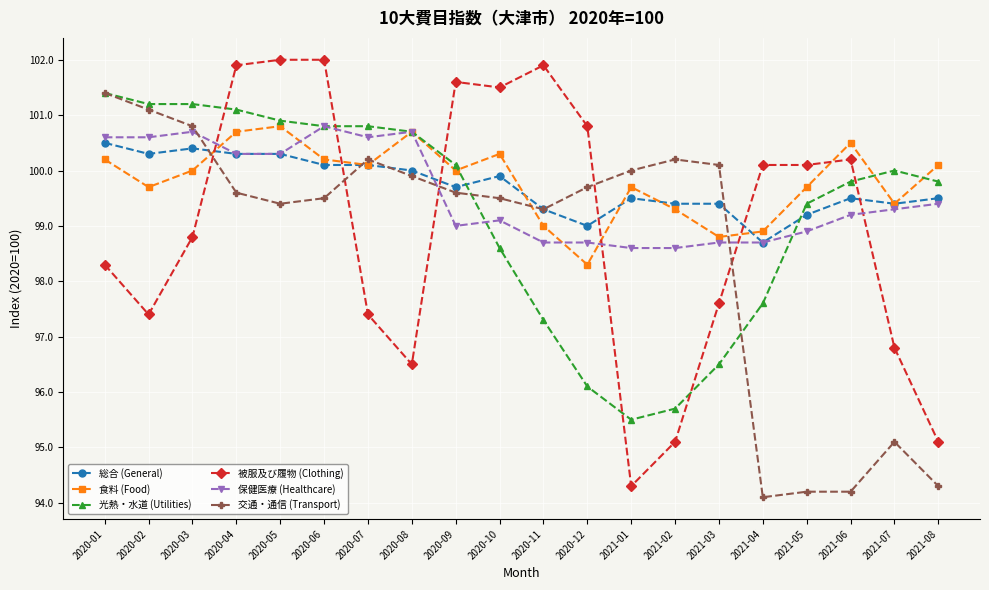

What is the smallest value displayed?

94.1